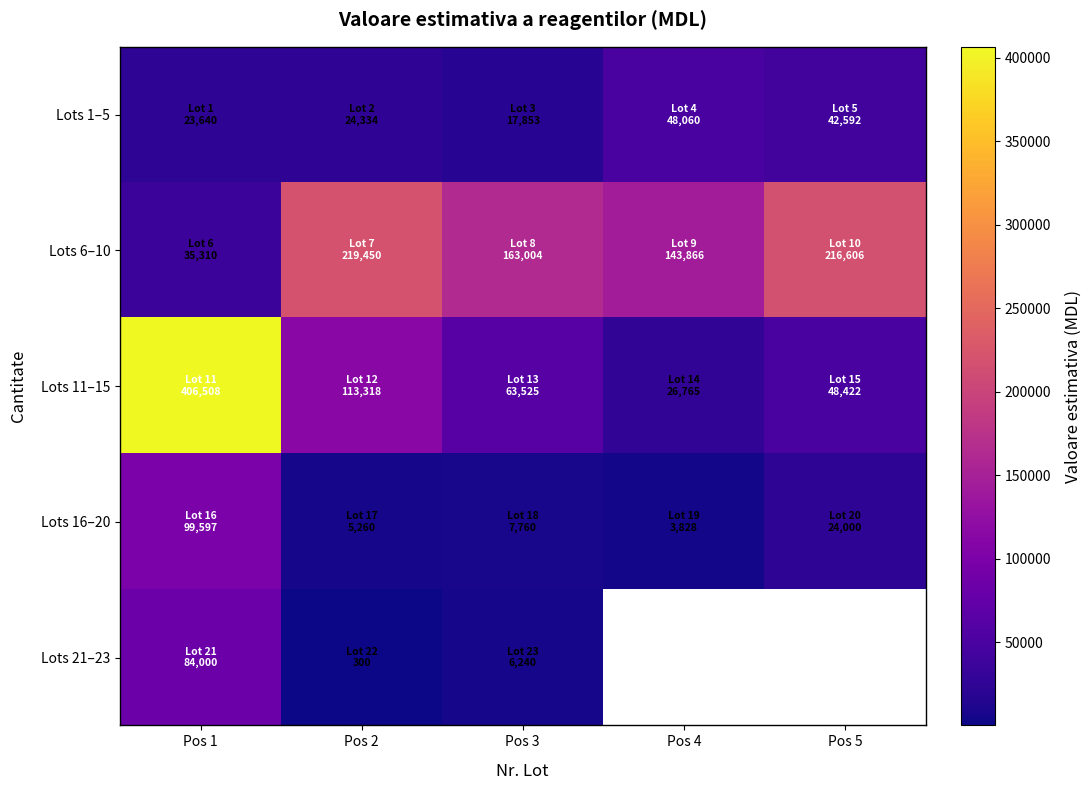

Which series has the largest total across all categories?

Lots 6–10